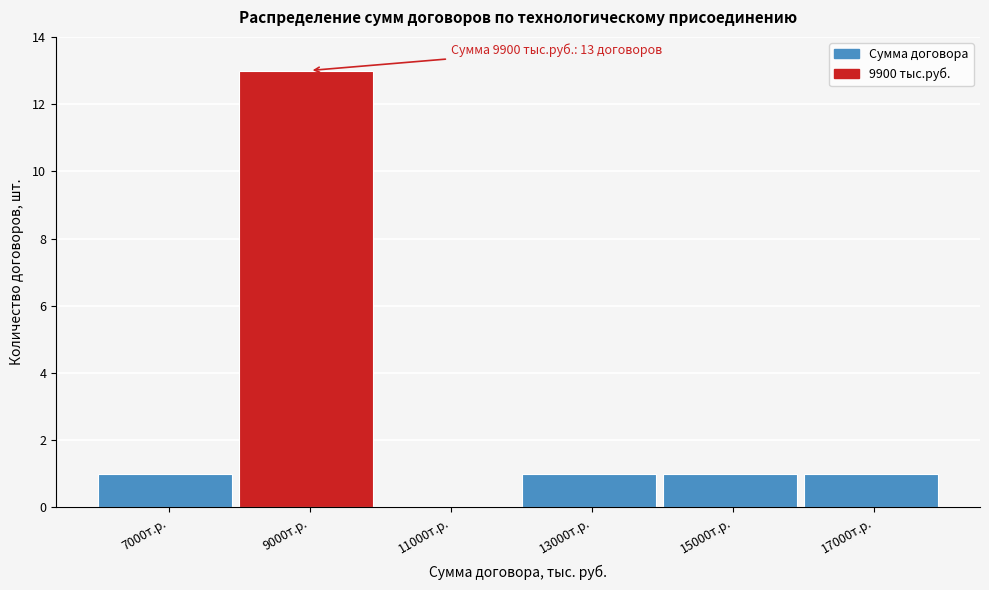

Reading right to left, transcribe all the data shown in this chart.

17000т.р.=1	15000т.р.=1	13000т.р.=1	11000т.р.=0	9000т.р.=13	7000т.р.=1